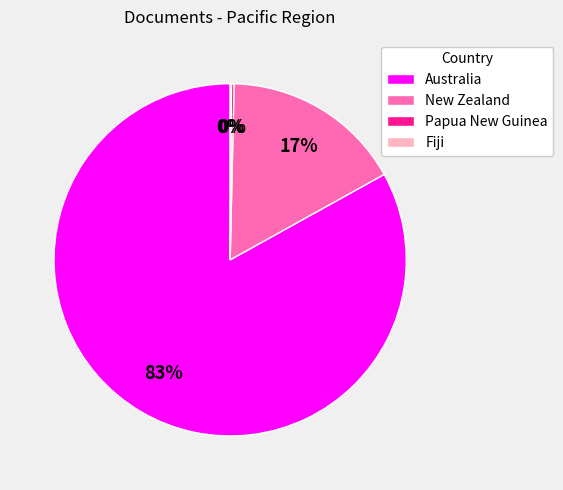

To the nearest percent, what is the difference between the Australia and New Zealand slice percentages?

66%